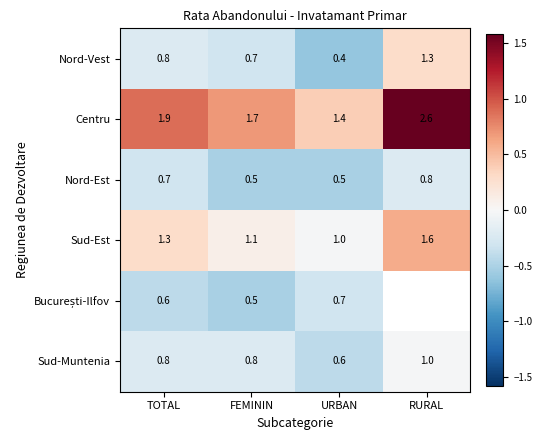

Count the number of data series in this chart.

6